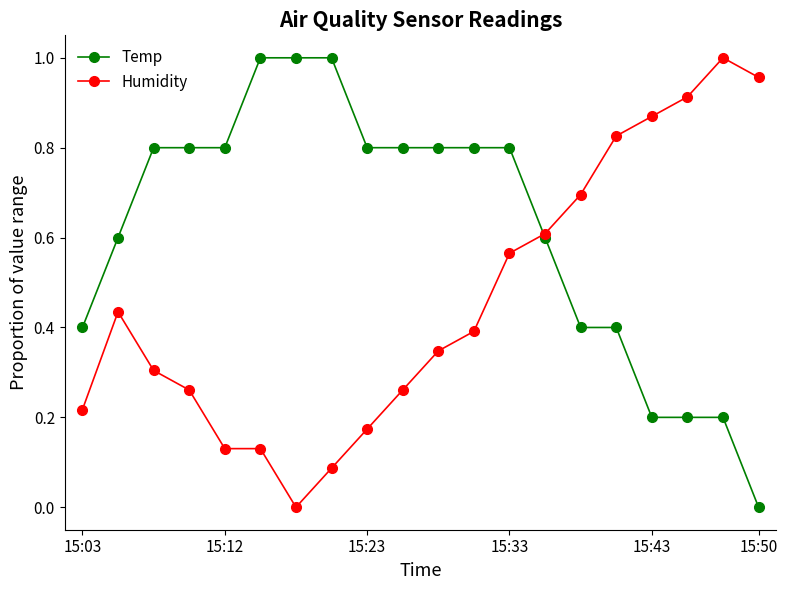

Which series has the largest total across all categories?

Temp